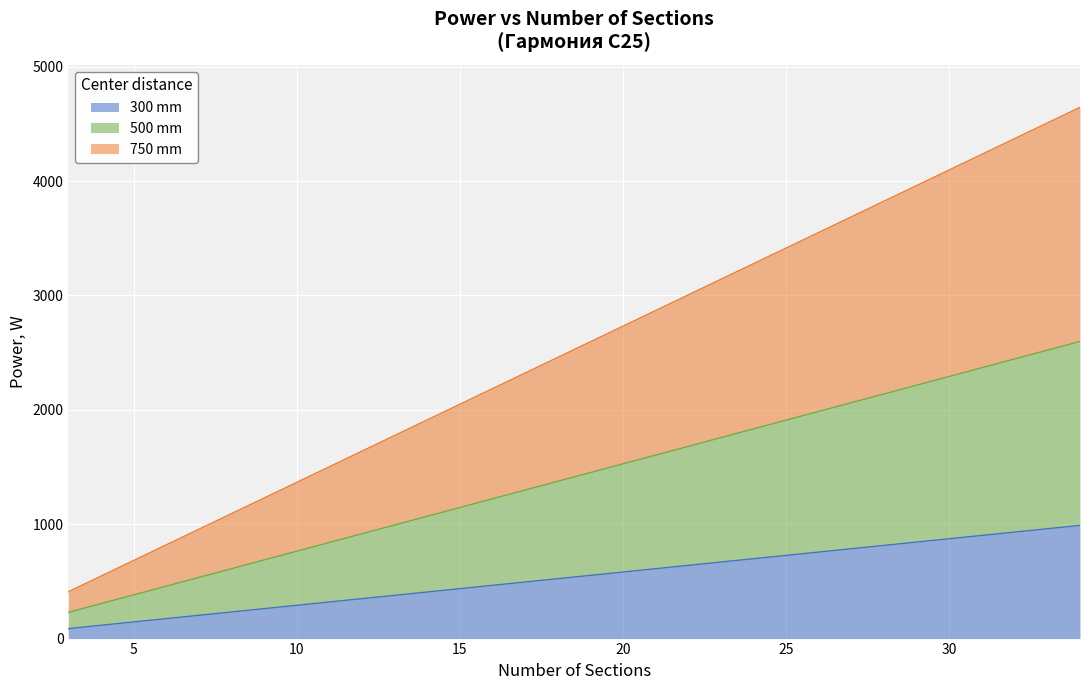

True or false: 300 mm and 500 mm cross at least once.

False